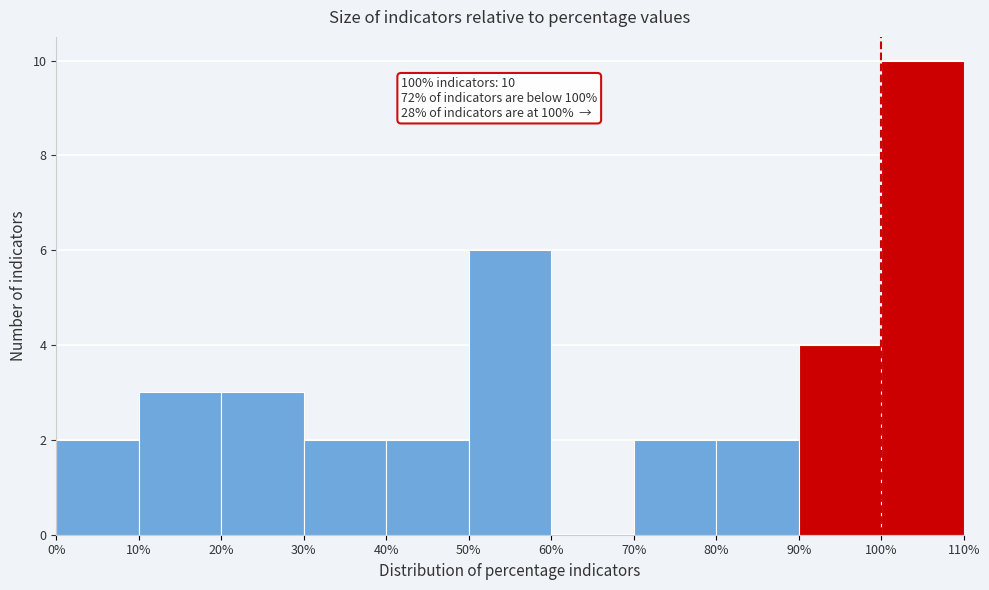

Over which range of the x-axis is the bar tallest?

100% to 110%